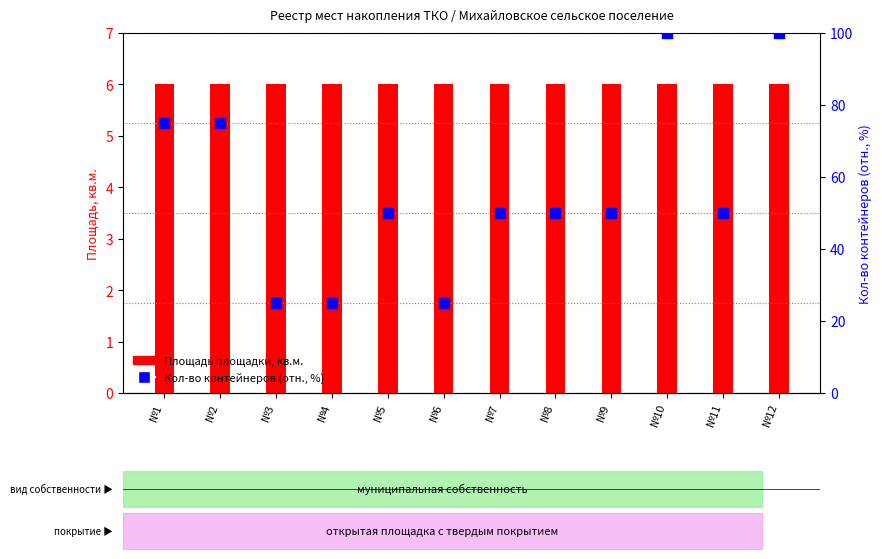

Which series has the widest spread of Y values?

Кол-во контейнеров (отн., %)